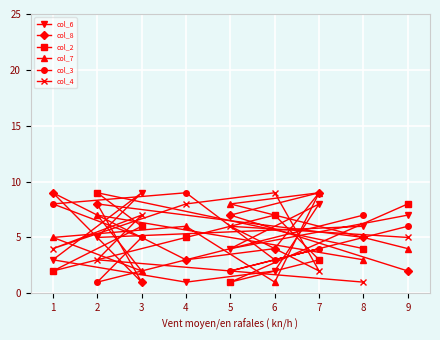

Does the chart display data point markers on the line(s)?

Yes